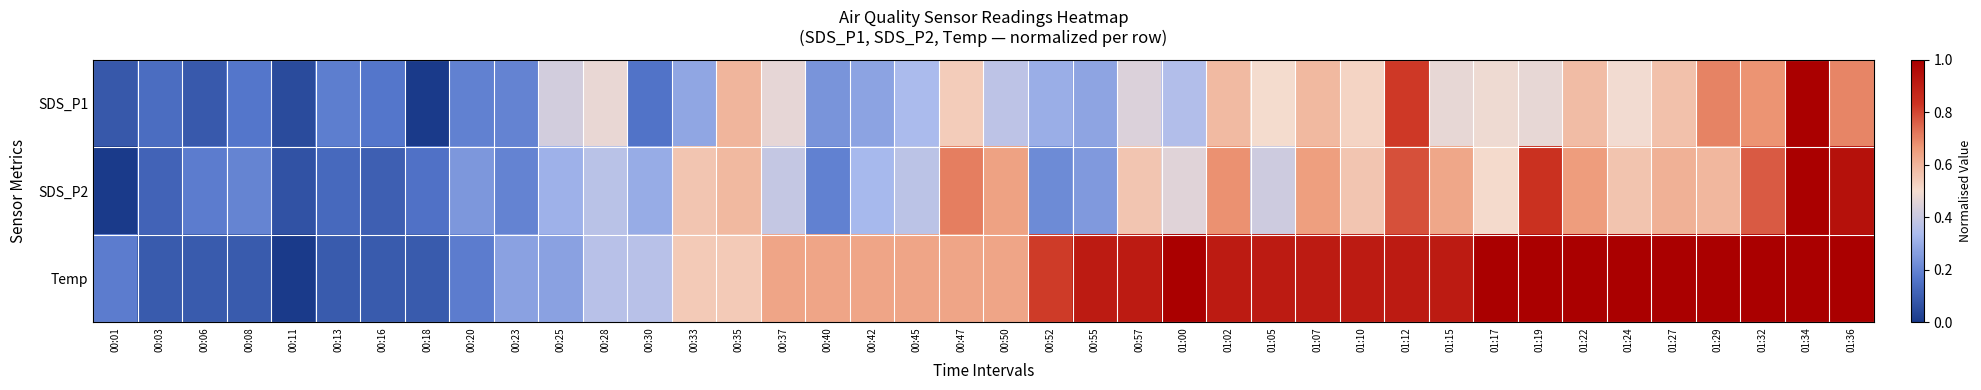

Rank the series at 01:36 from lowest to highest value.

SDS_P1, SDS_P2, Temp